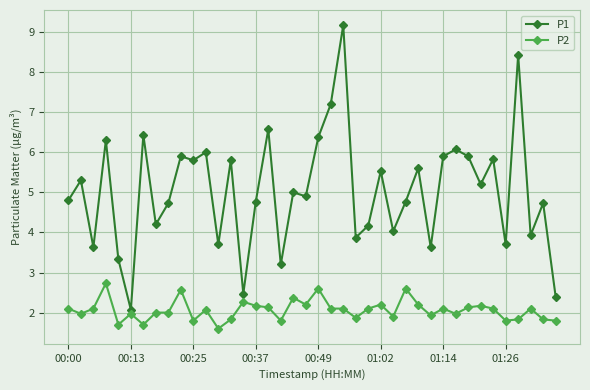

True or false: P1 has more than 2 interior local peaks.

True